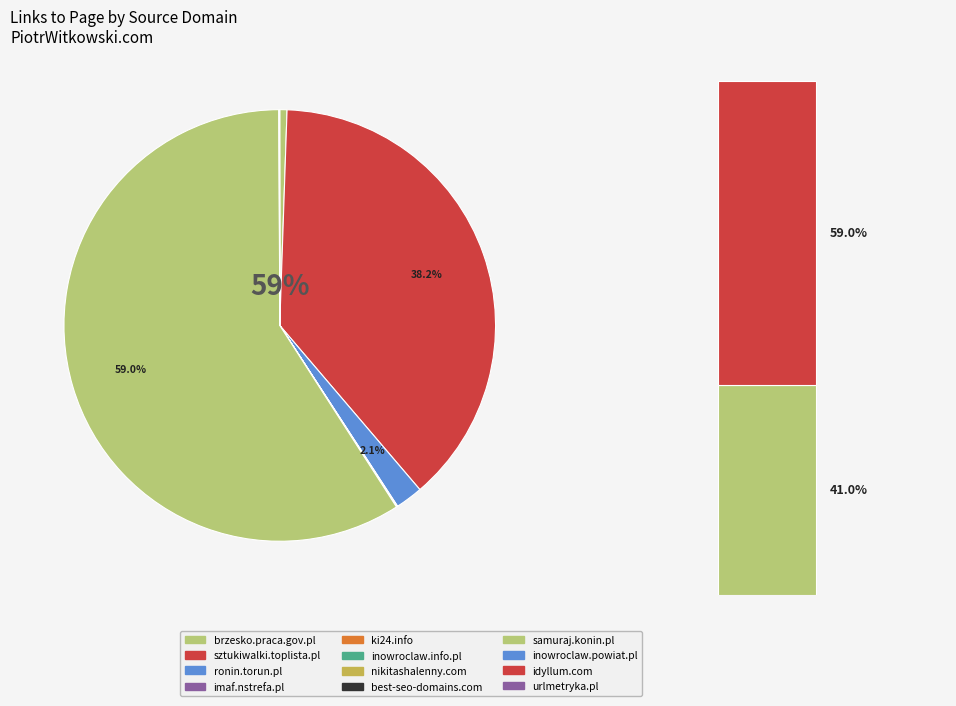

Which slice is the smallest?

nikitashalenny.com